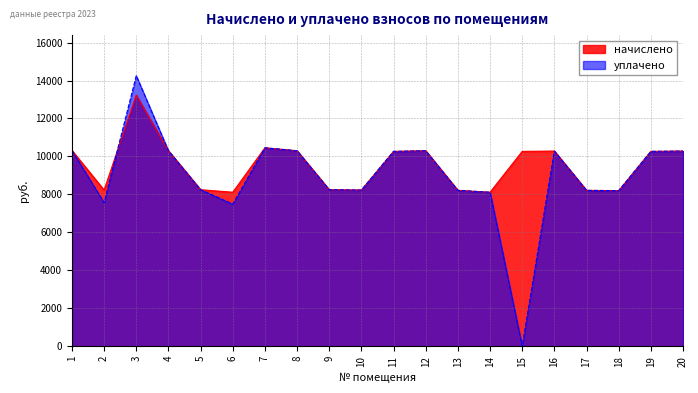

In уплачено, how many points are higher than both neighbors (excluding endpoints)?

4